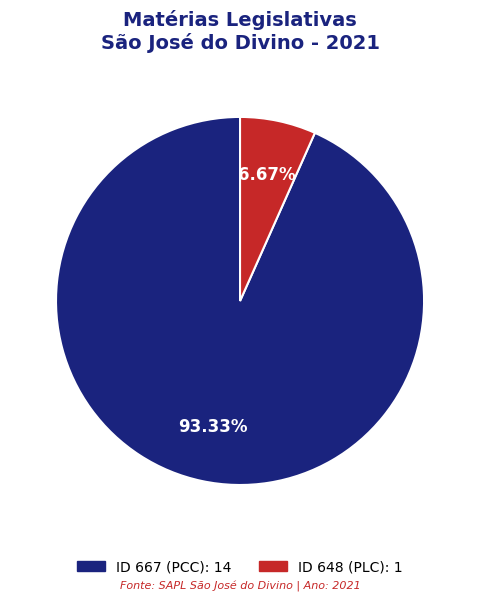

Is there a majority slice in this chart?

Yes